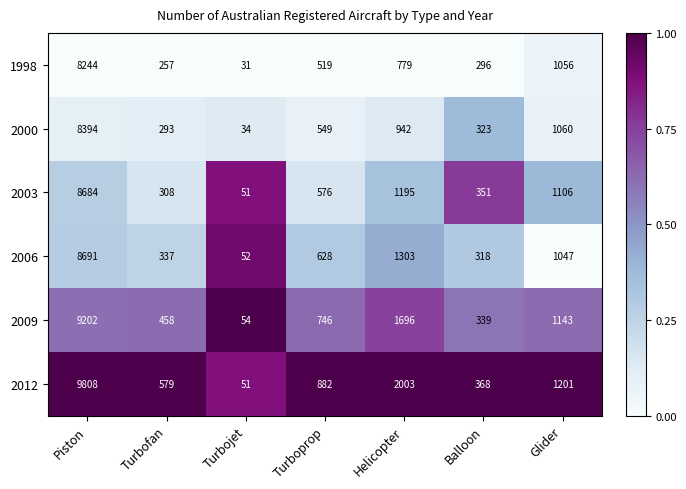

What is the difference between the 2003 values at Turbojet and Glider?

1055